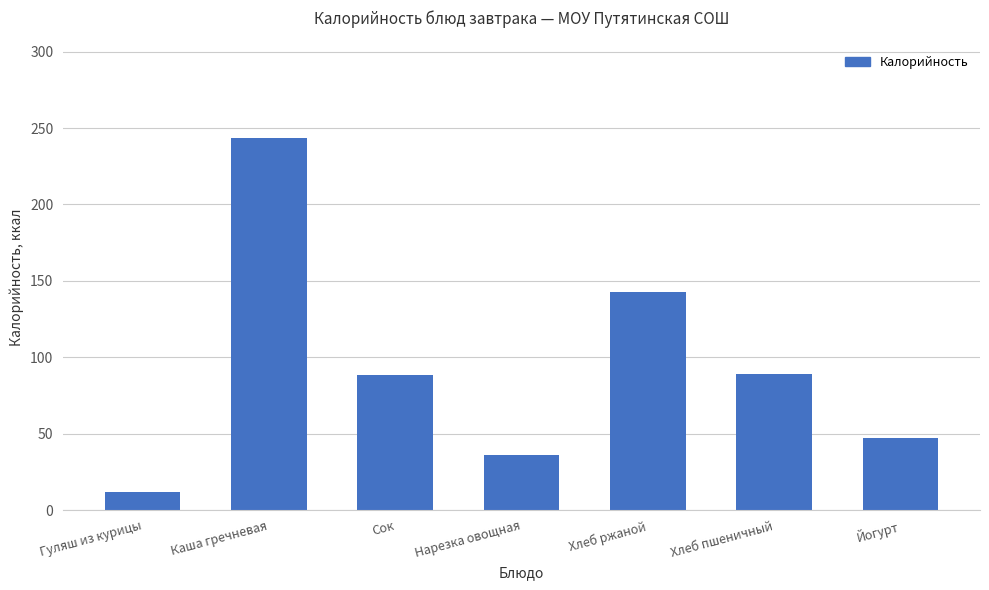

Count the number of data series in this chart.

1